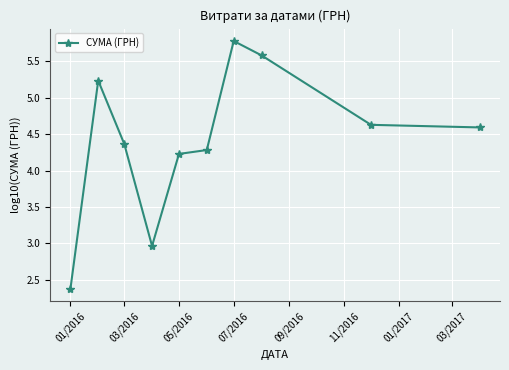

How many values exceed 4?

8